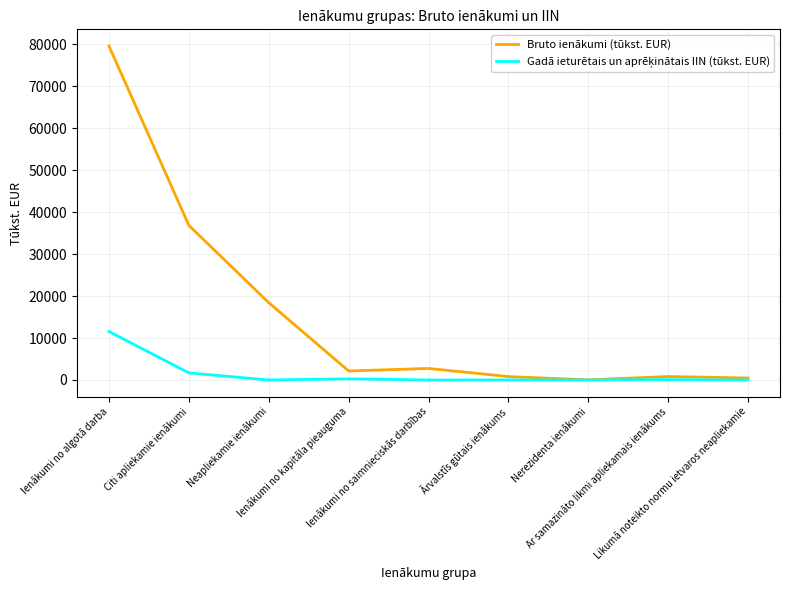

What is the greatest value displayed?

79557.6